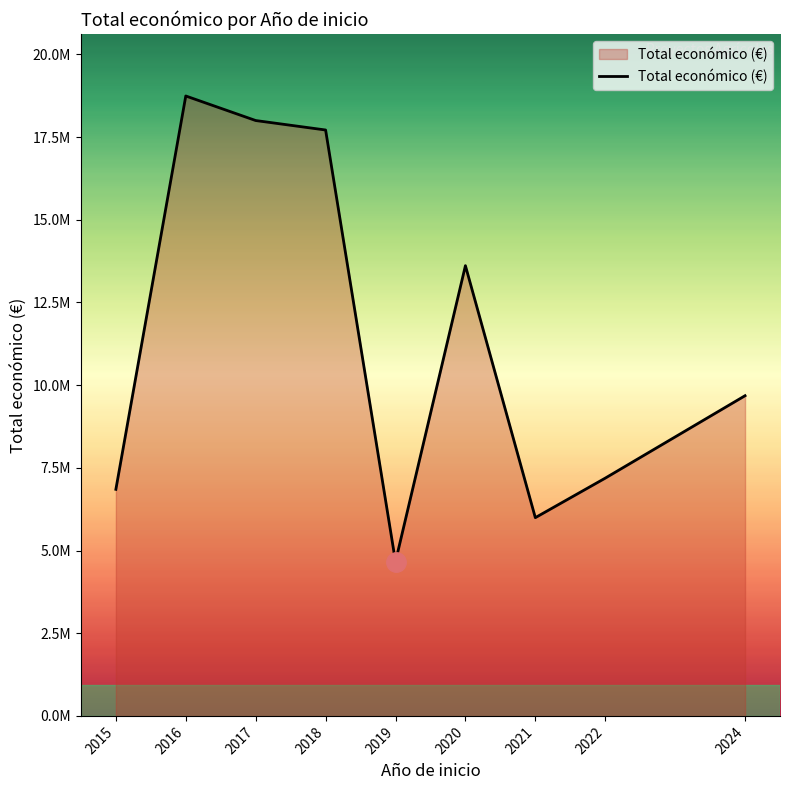

Does the chart display data point markers on the line(s)?

No